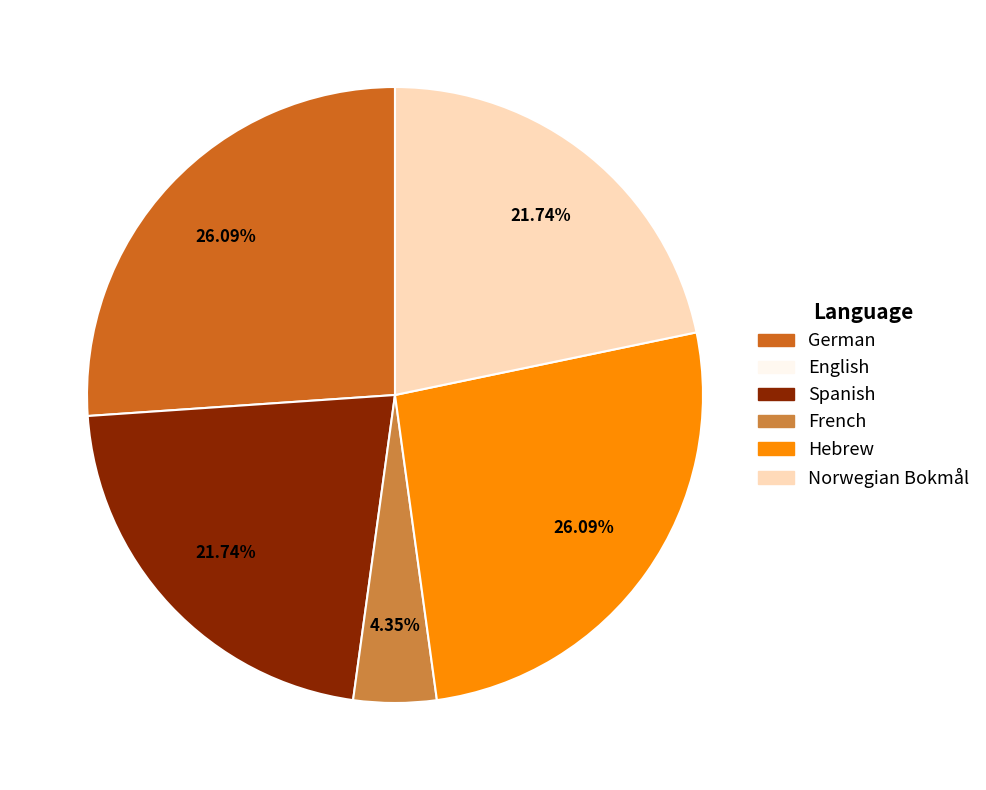

Is there a majority slice in this chart?

No